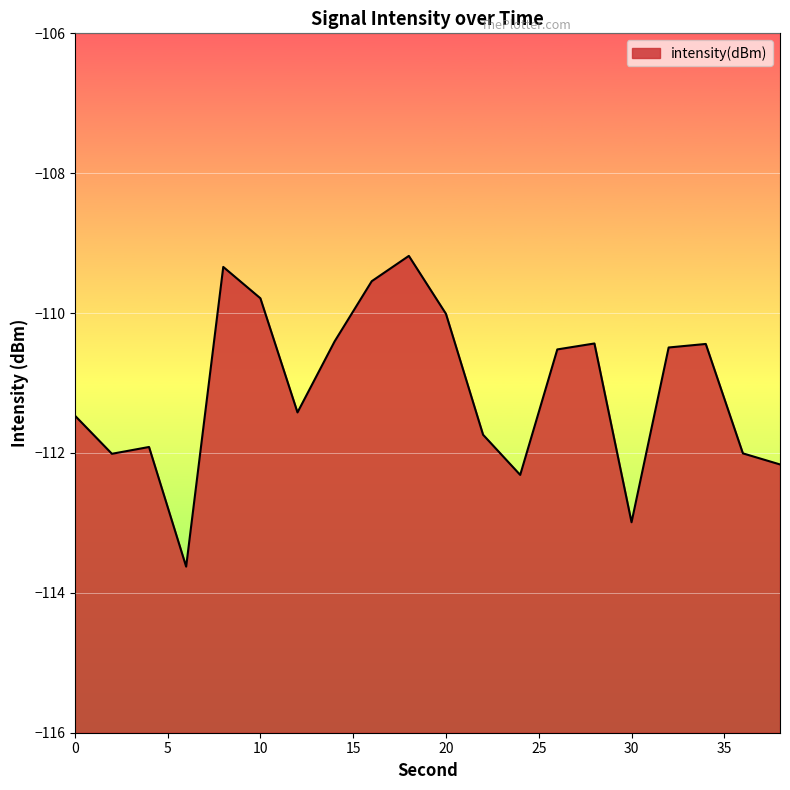

Rank the categories by value from highest to lowest.

18, 8, 16, 10, 20, 14, 28, 34, 32, 26, 12, 0, 22, 4, 36, 2, 38, 24, 30, 6